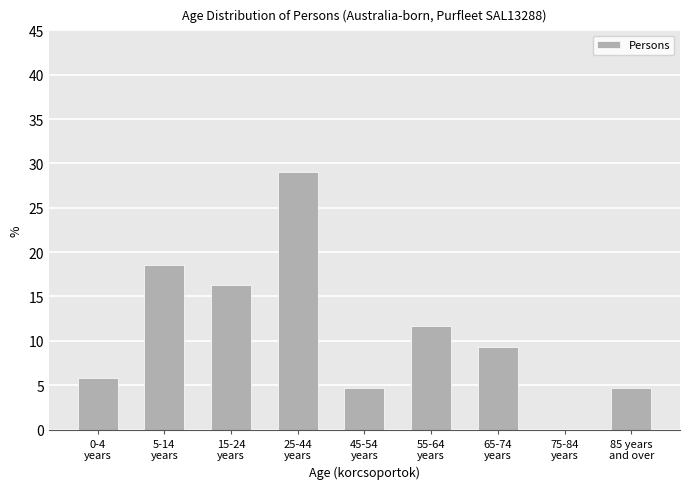

What is the sum of all values?

100.0